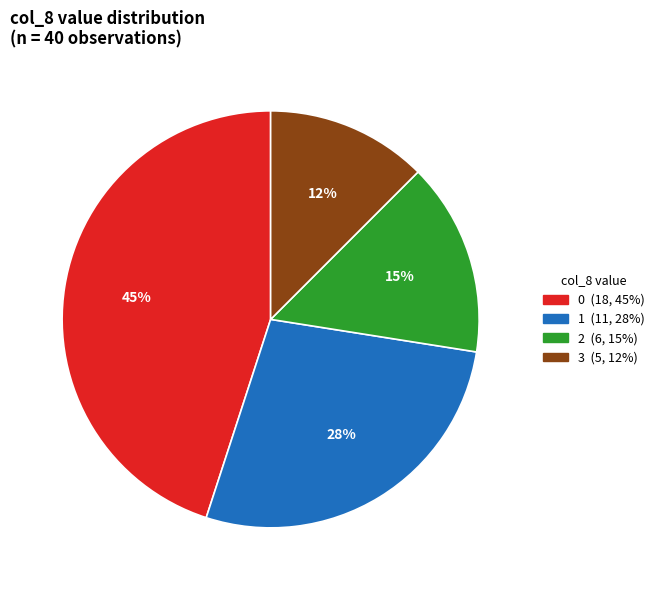

Is there any slice that represents more than half of the pie?

No